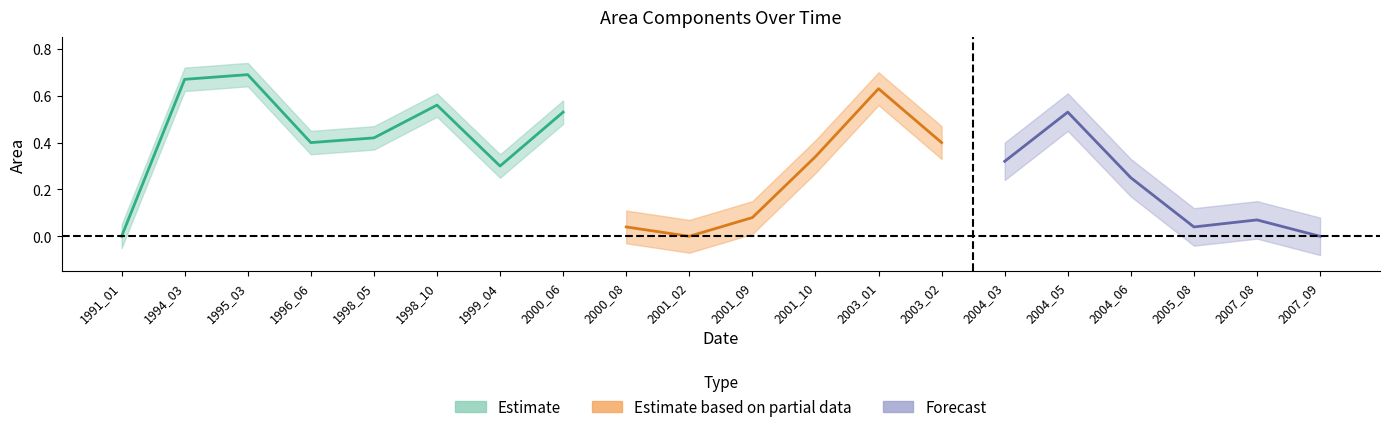

In origNoDataArea, how many points are higher than both neighbors (excluding endpoints)?

5